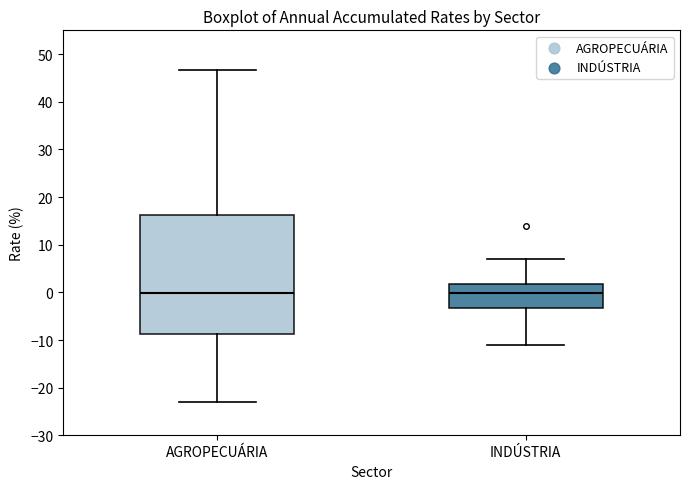

Reading left to right, read every box against the y-axis: the position of its median line, the range the box covers, and the ends of its whiskers. The values are not printed on the chart, so give them approximately, as read against the axis.

AGROPECUÁRIA: median 0, box -9 to 16, whiskers -23 to 47
INDÚSTRIA: median 0, box -3 to 2, whiskers -11 to 7